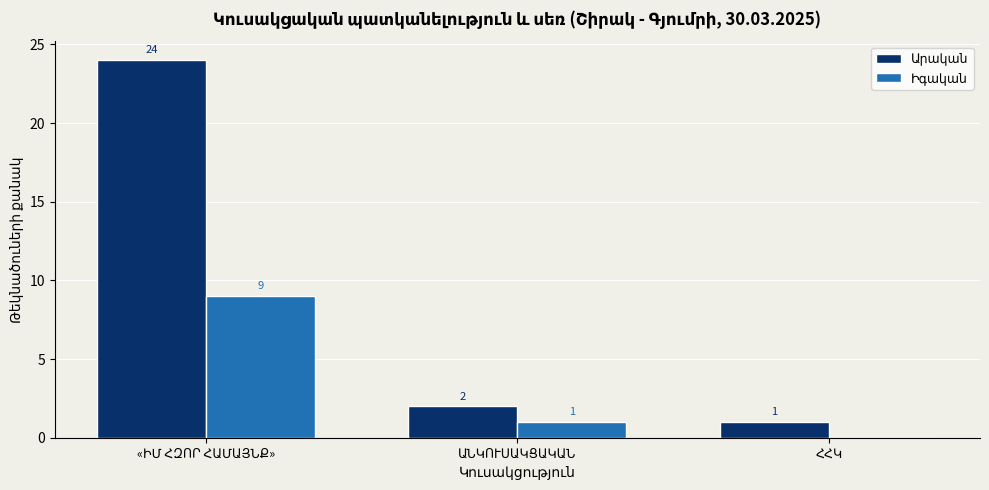

What is the label of the 1st bar from the left?

«ԻՄ ՀԶՈՐ ՀԱՄԱՅՆՔ»